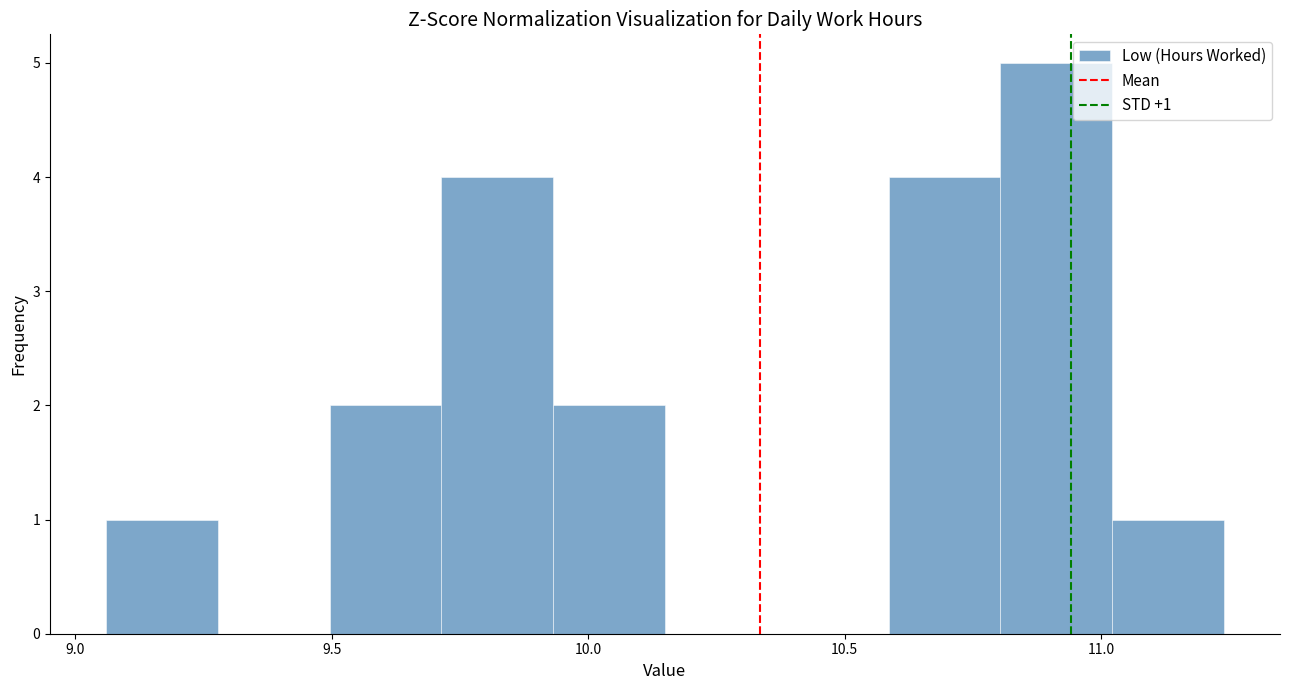

Which range on the x-axis has the tallest bar?

10.80 to 11.00